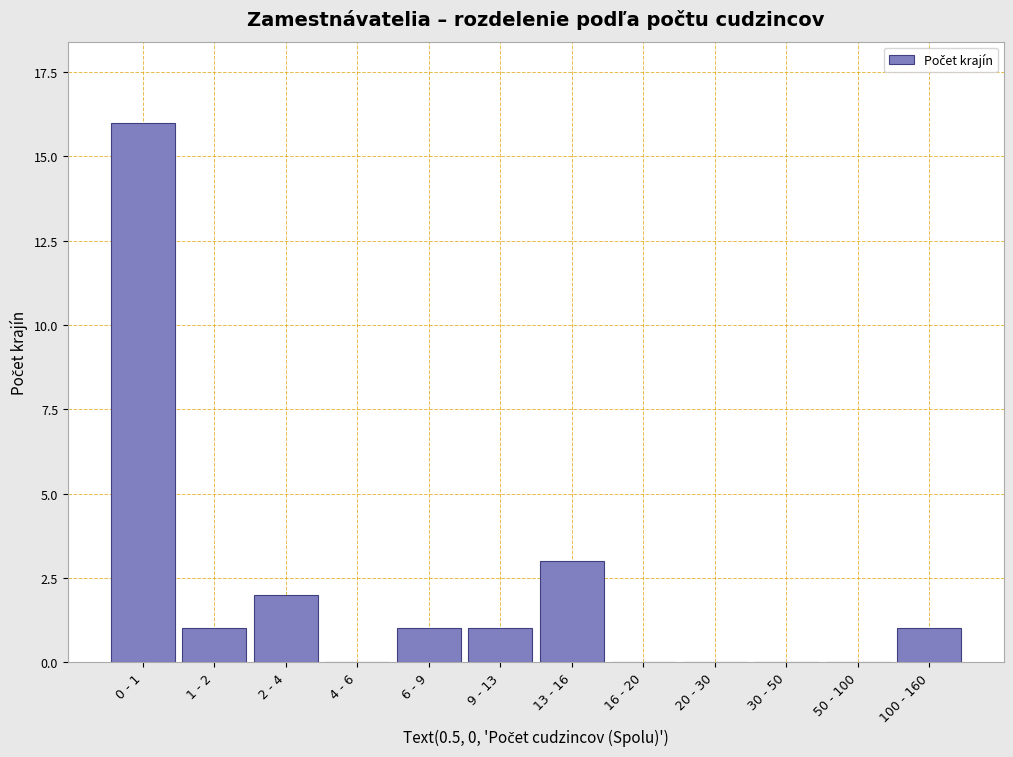

Reading left to right, list all the values displayed in this chart.

0 - 1=16	1 - 2=1	2 - 4=2	4 - 6=0	6 - 9=1	9 - 13=1	13 - 16=3	16 - 20=0	20 - 30=0	30 - 50=0	50 - 100=0	100 - 160=1